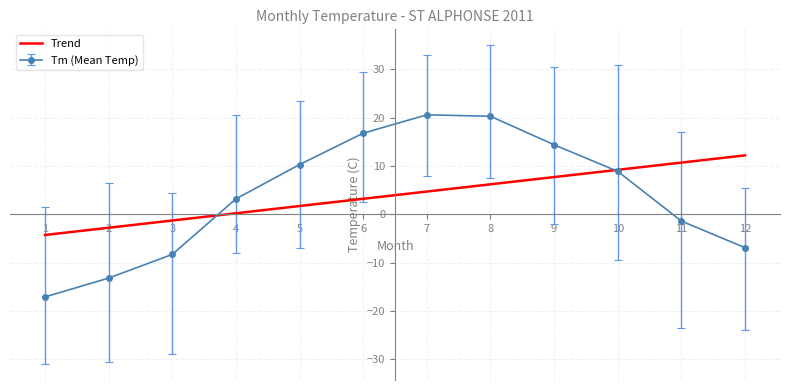

What is the total value across all series at 8?

62.8